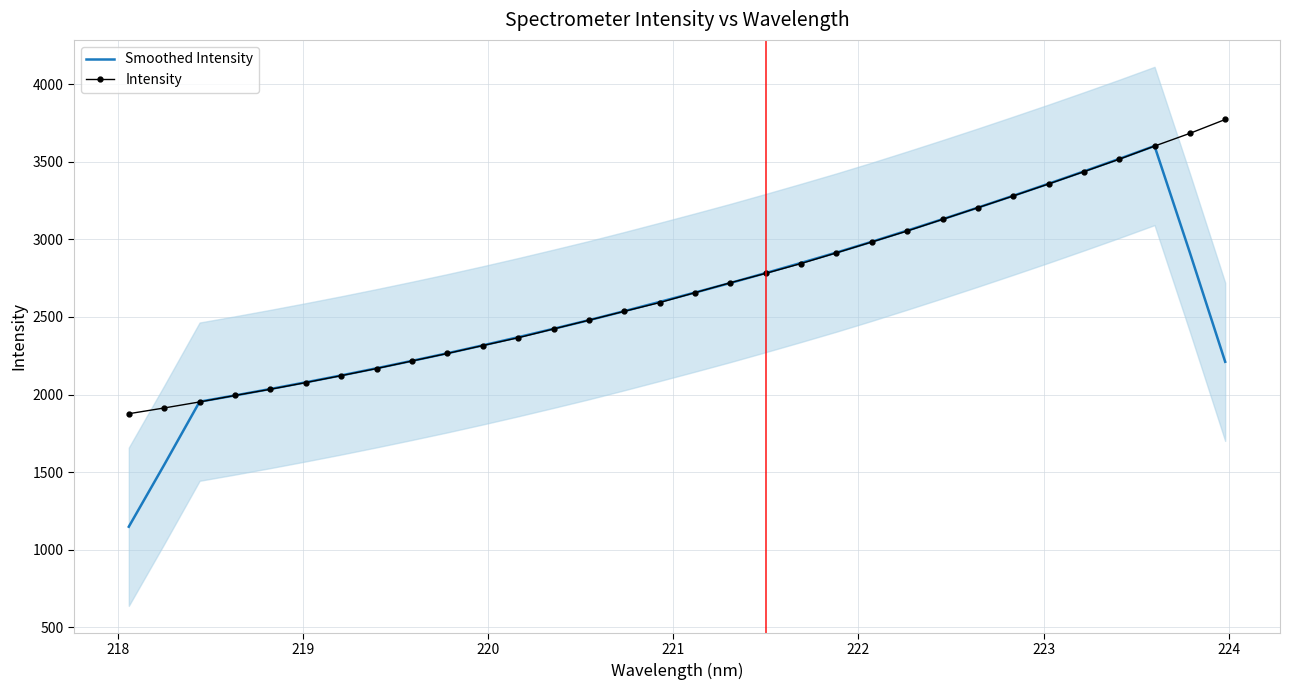

List the series in order of their overall mean, lowest first.

Smoothed Intensity, Intensity